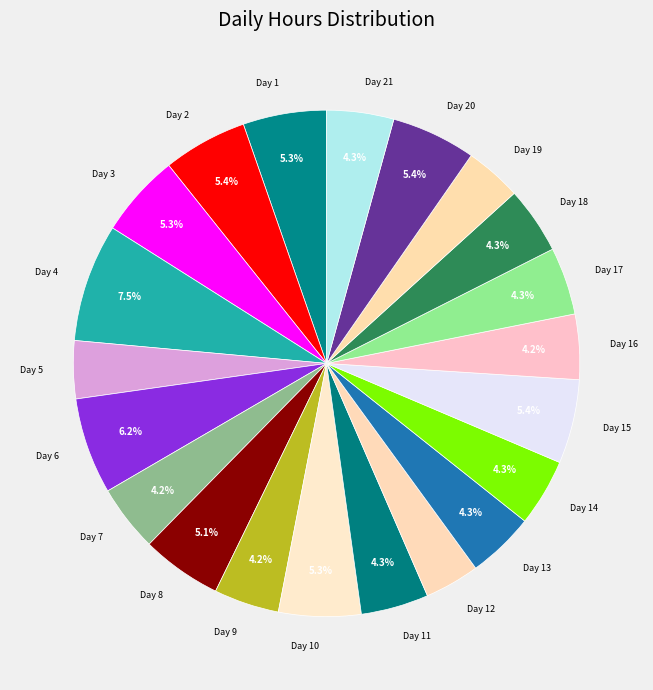

Count the number of slices in the pie.

21